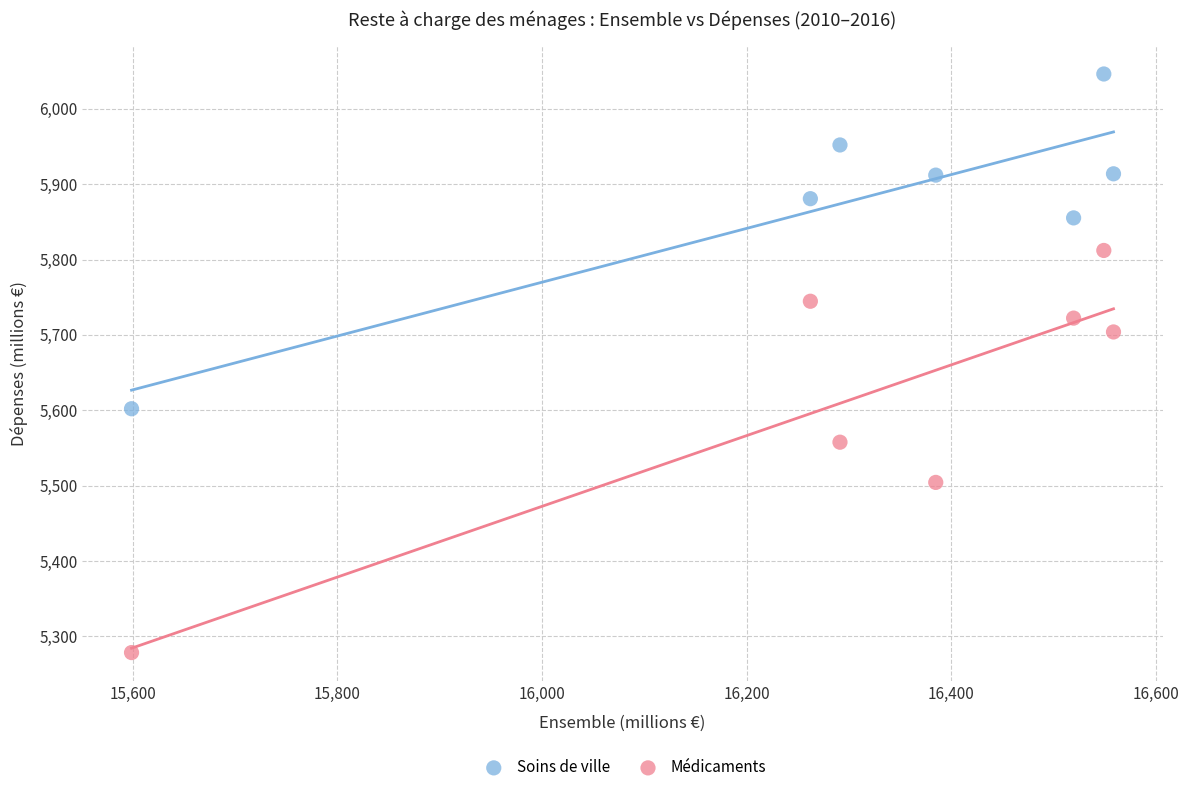

What are all the series names shown in the legend?

Soins de ville, Médicaments